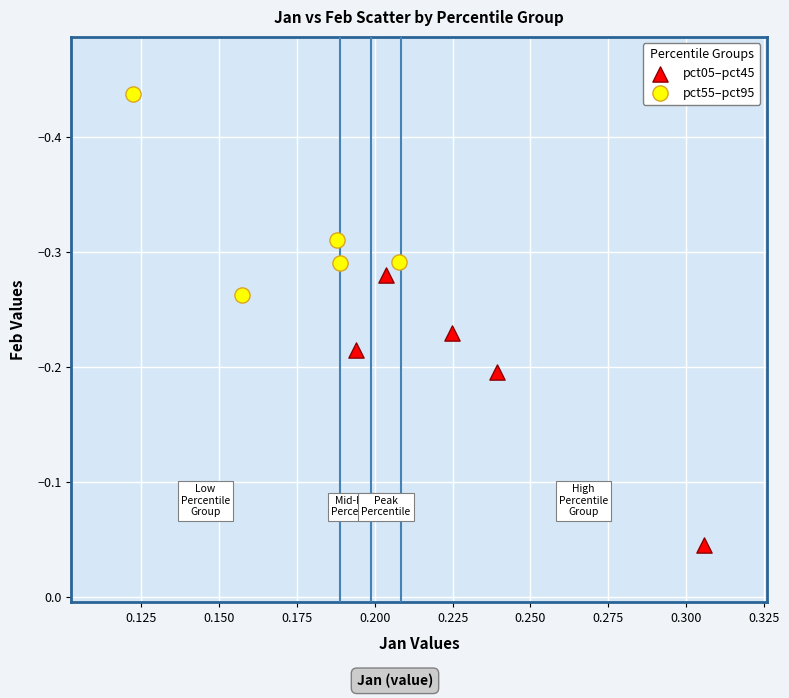

Which series has the largest Y range (max minus min)?

pct05–pct45